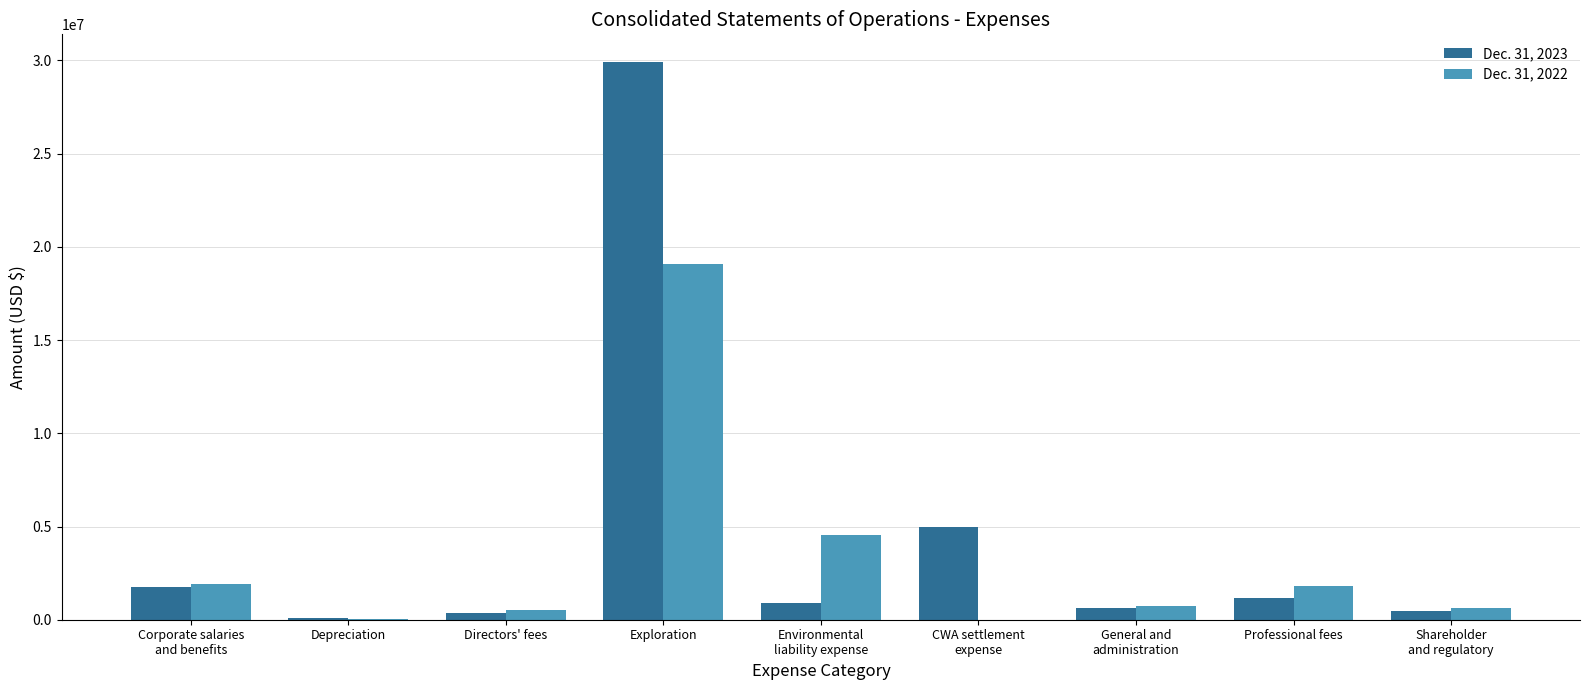

Which category has the highest value in the Dec. 31, 2022 series?

Exploration